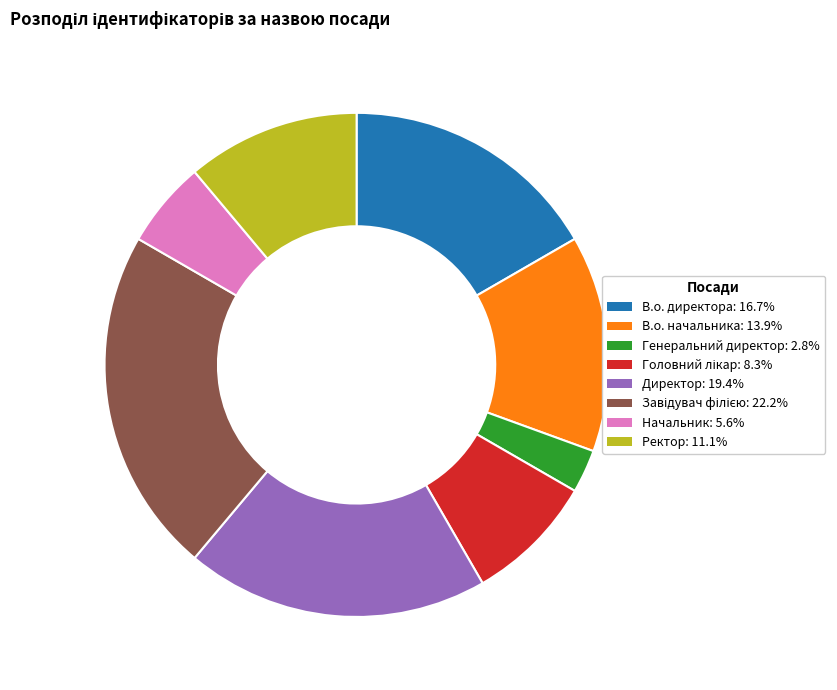

Is there any slice that represents more than half of the pie?

No